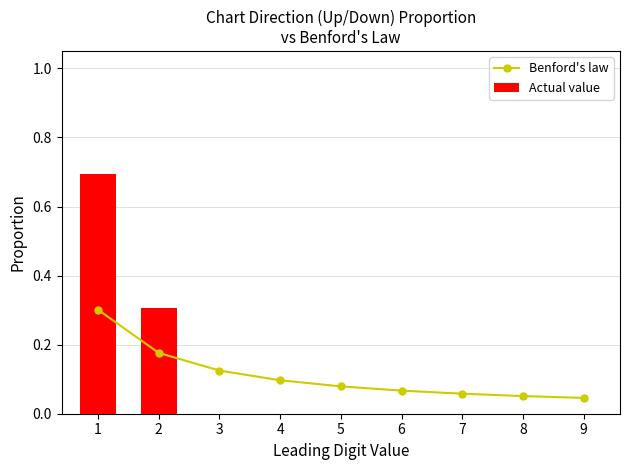

What is the value of the 3rd bar from the left?

0.1